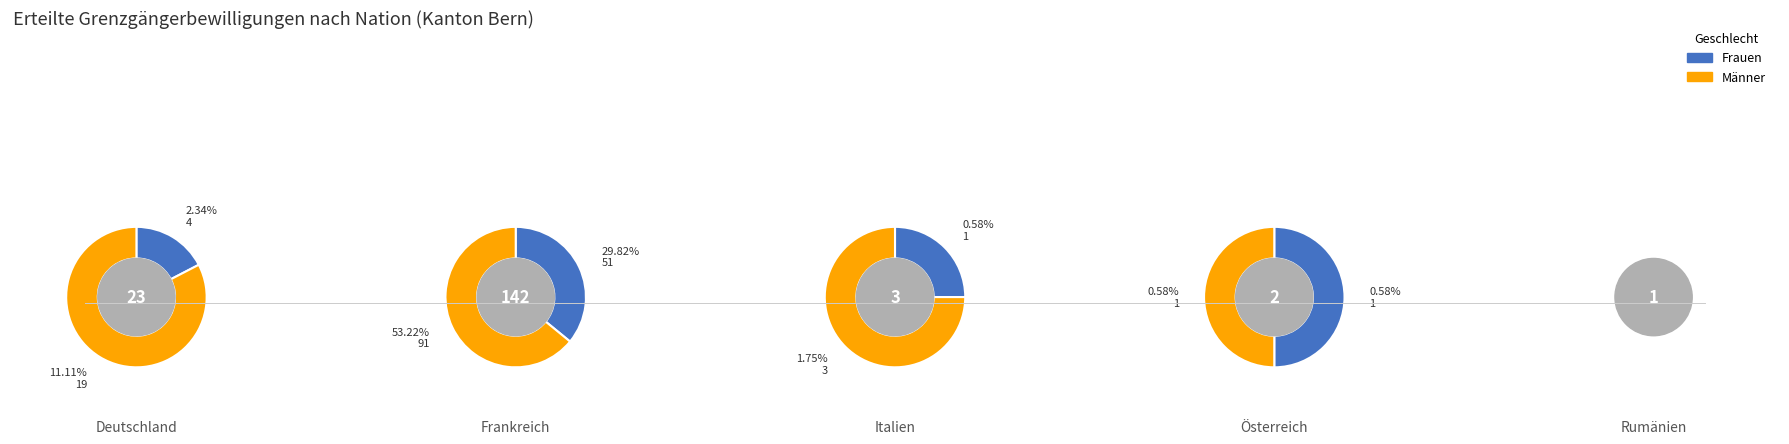

How many segments does this pie chart have?

5